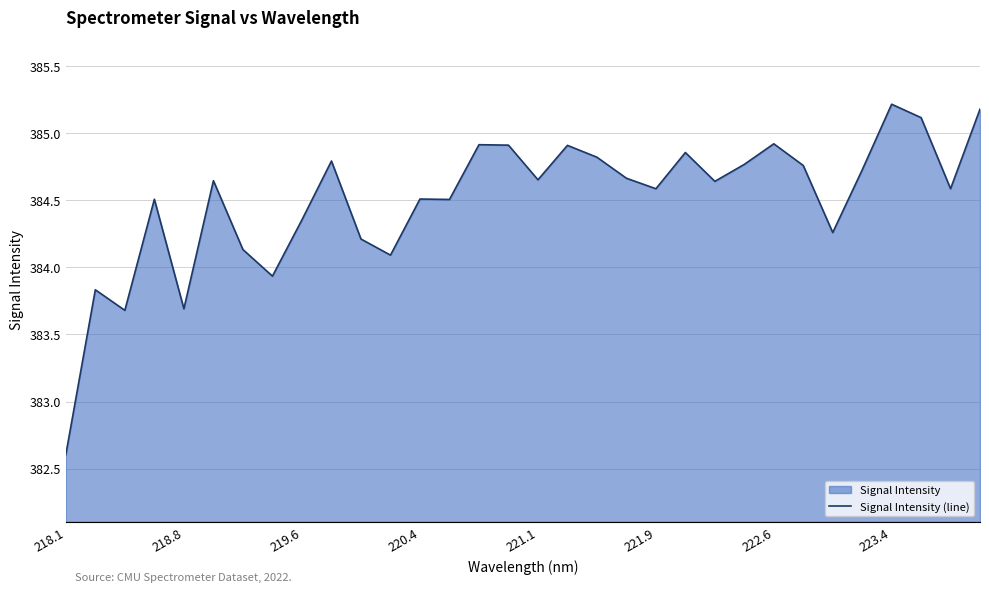

How many categories are shown in the chart?

32